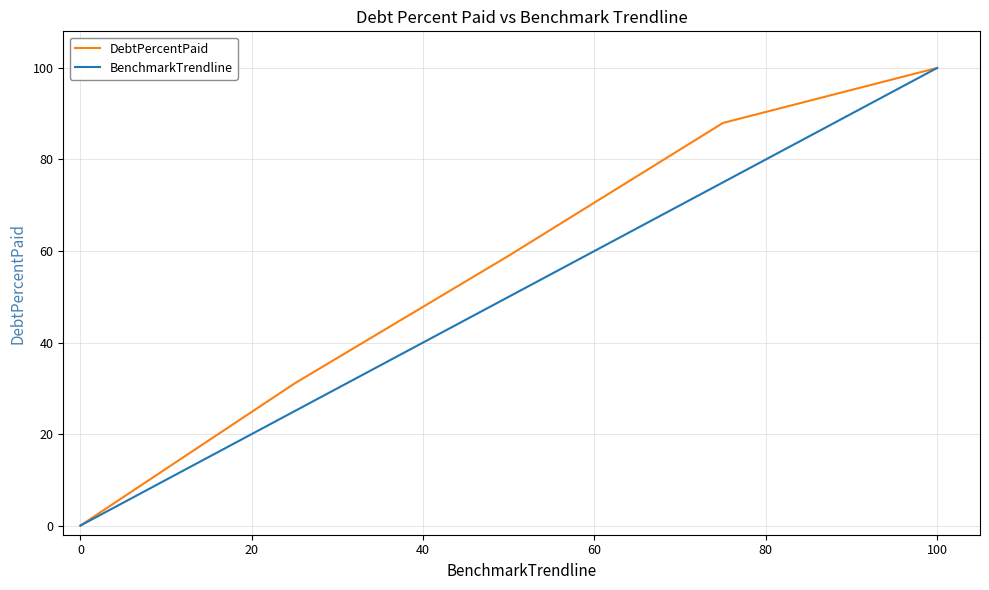

What is the maximum value shown in the chart?

100.0